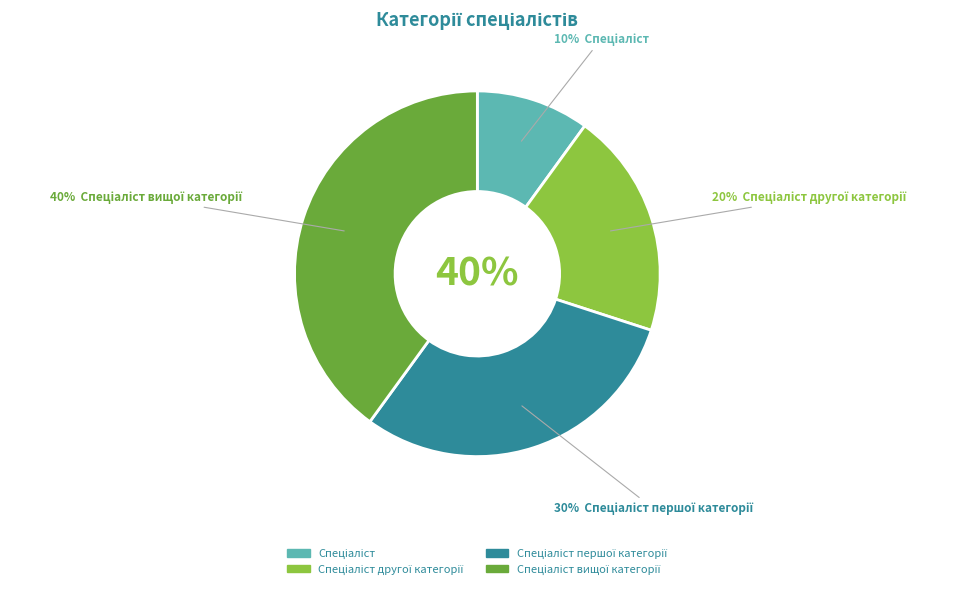

Which slice is the smallest?

Спеціаліст